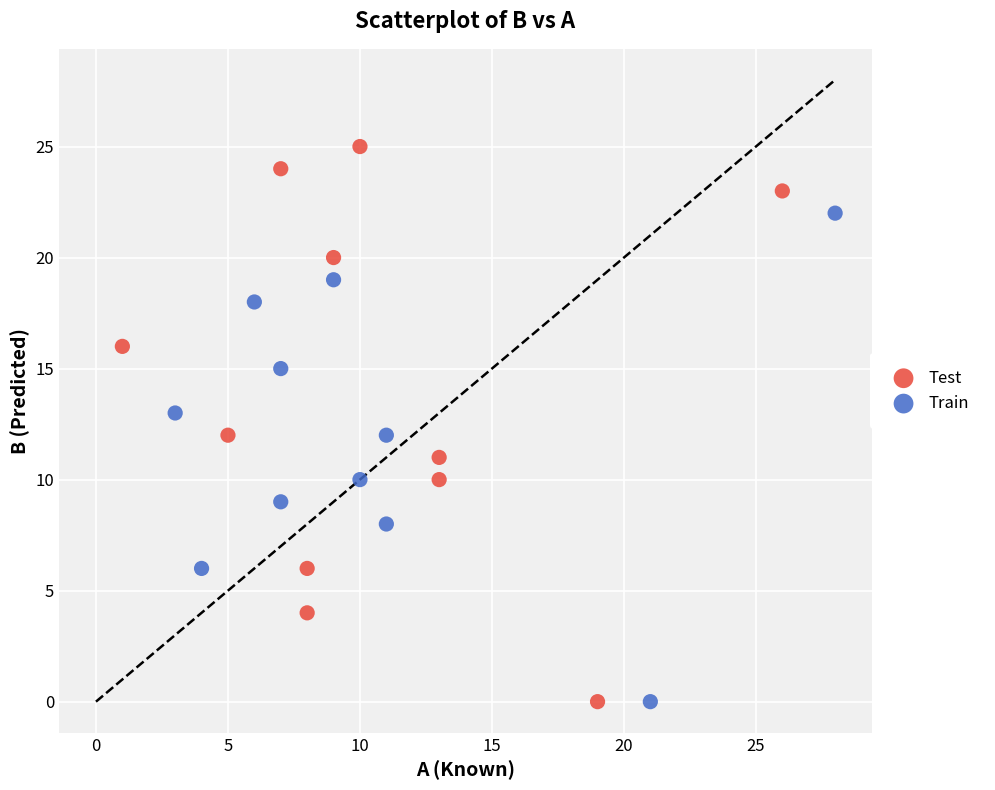

Which series reaches the maximum Y coordinate?

Test